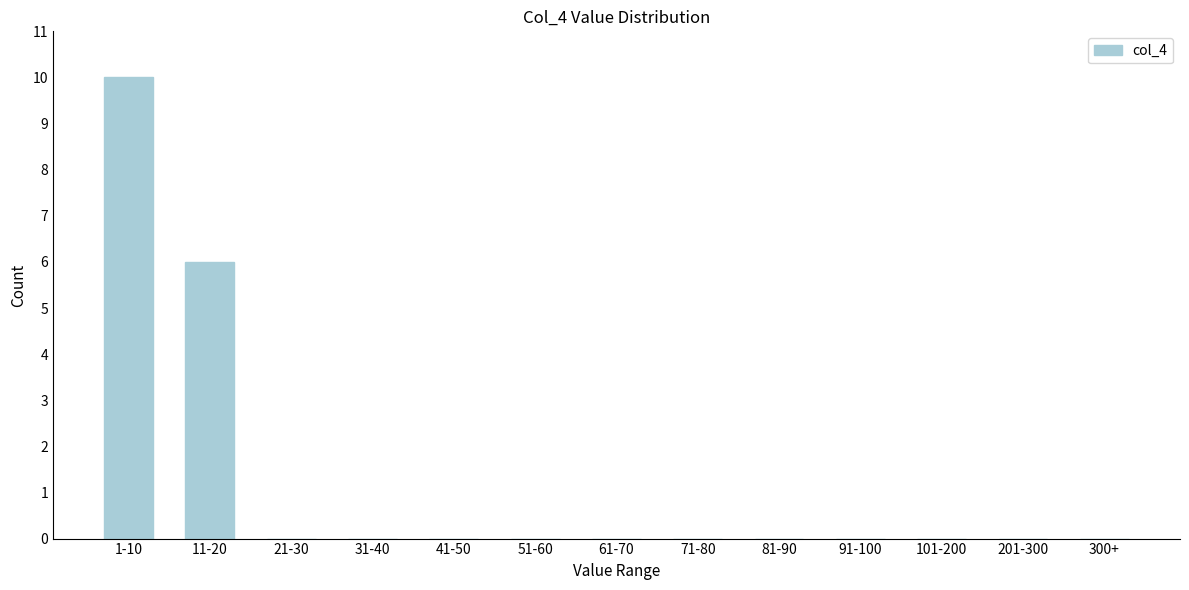

Reading left to right, transcribe all the data shown in this chart.

1-10=10	11-20=6	21-30=0	31-40=0	41-50=0	51-60=0	61-70=0	71-80=0	81-90=0	91-100=0	101-200=0	201-300=0	300+=0